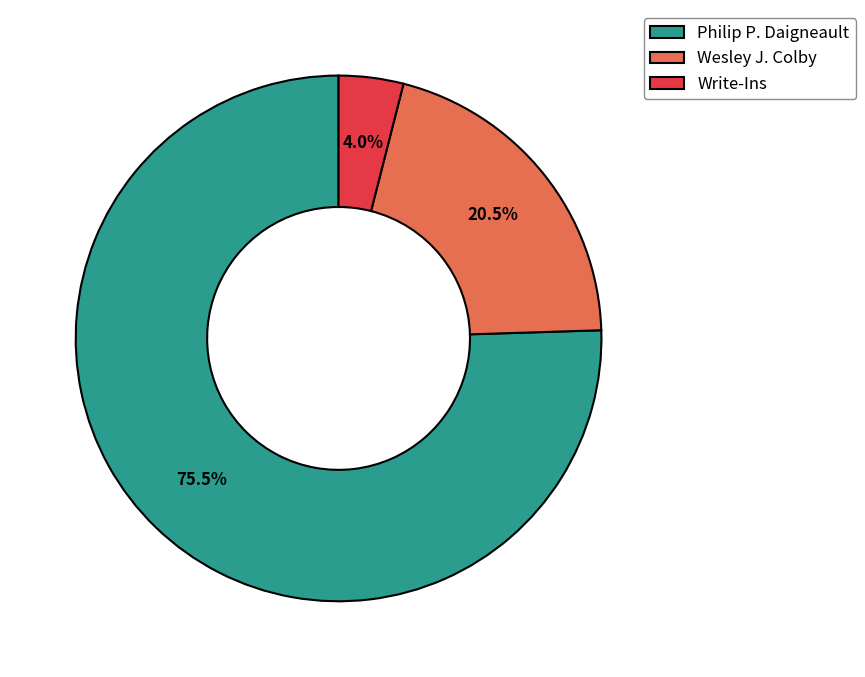

The Wesley J. Colby slice represents 31% of the pie. True or false?

False